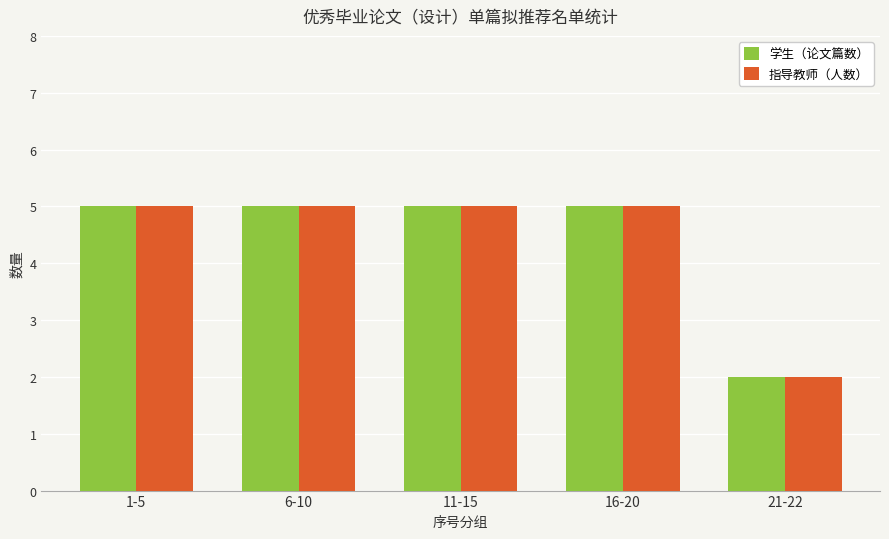

At which label does 指导教师（人数） reach its minimum?

21-22